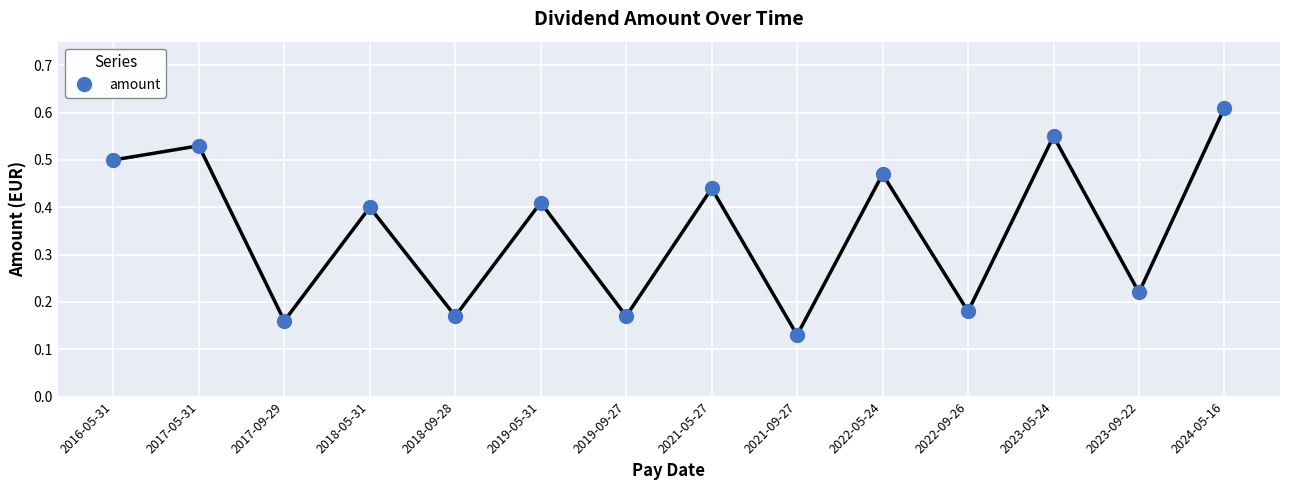

What is the label of the 4th point from the left?

2018-05-31